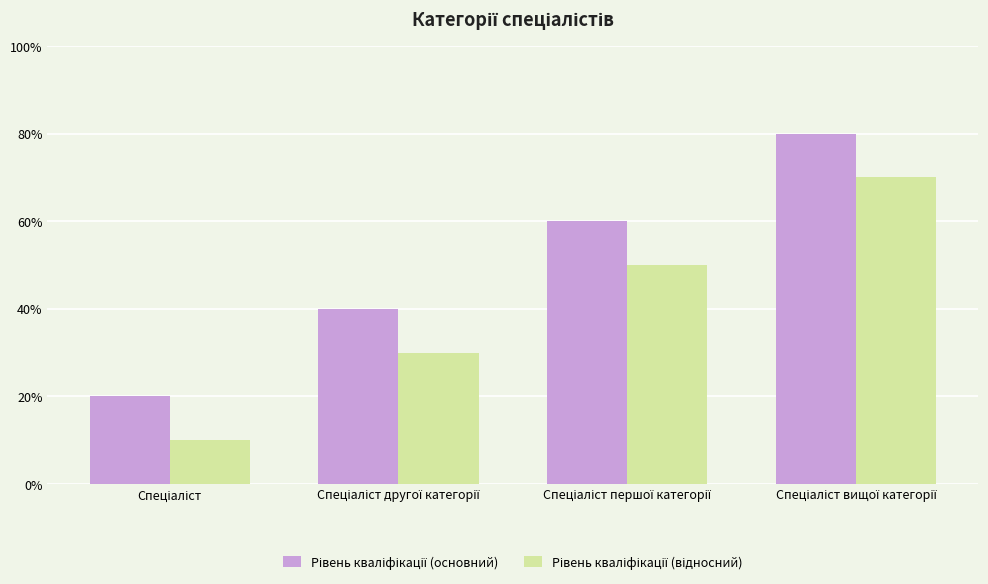

What position from the left is Спеціаліст першої категорії?

3